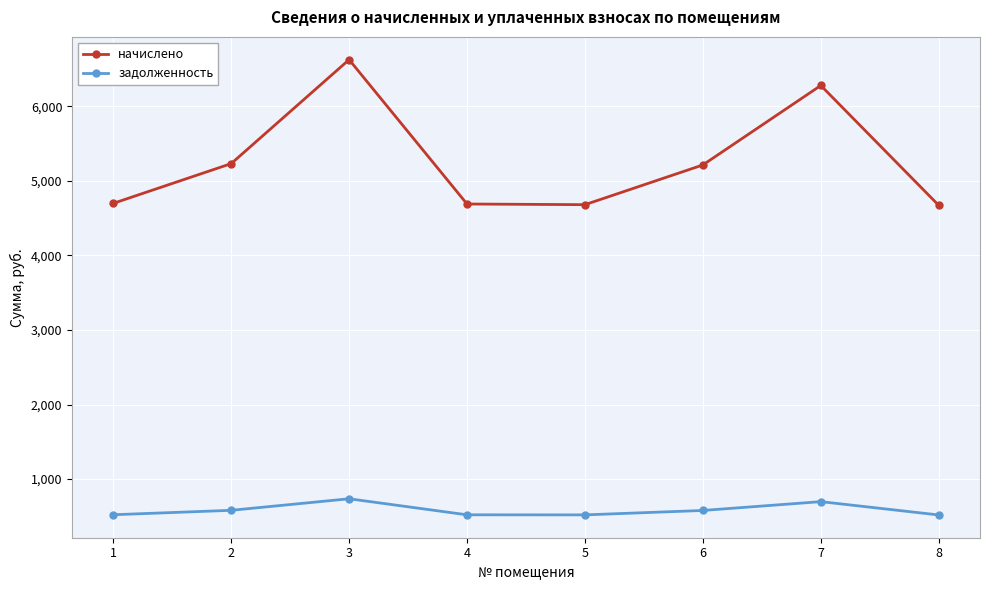

Is the value of задолженность at 7 greater than the value of начислено at 3?

No